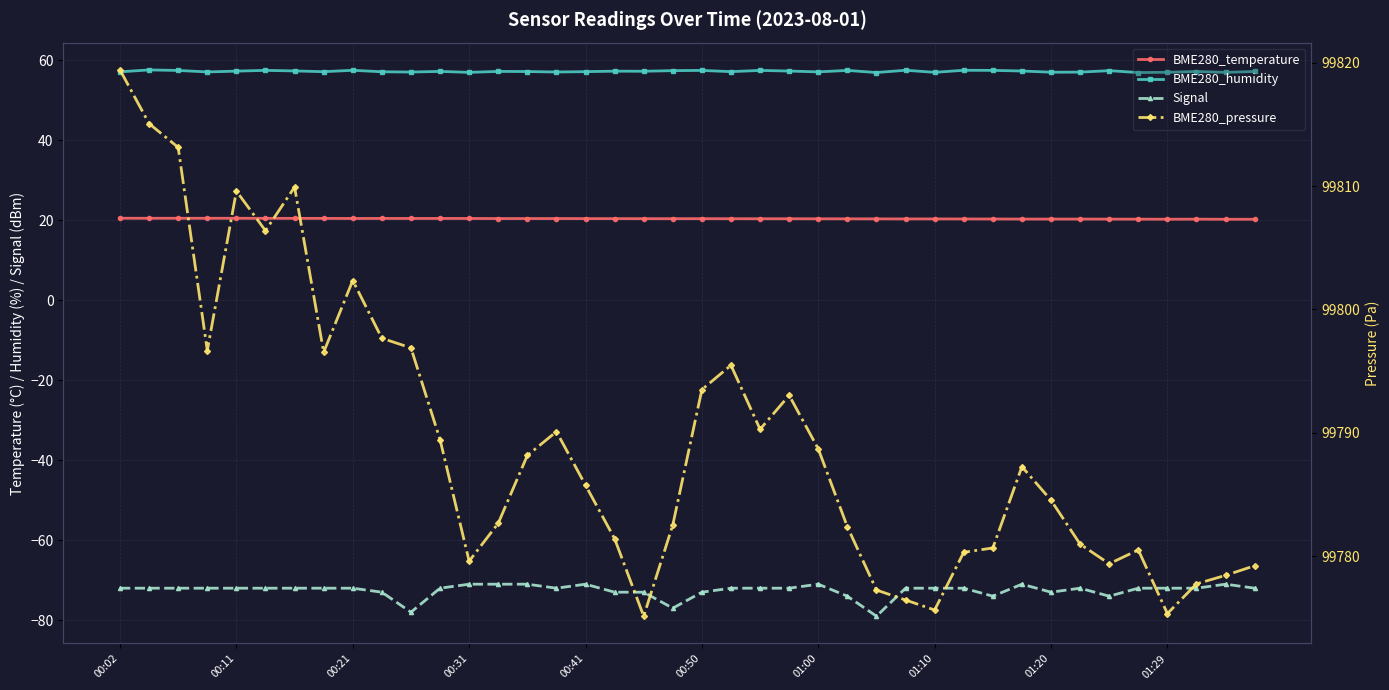

How many values in the BME280_pressure series are below 99787?

20